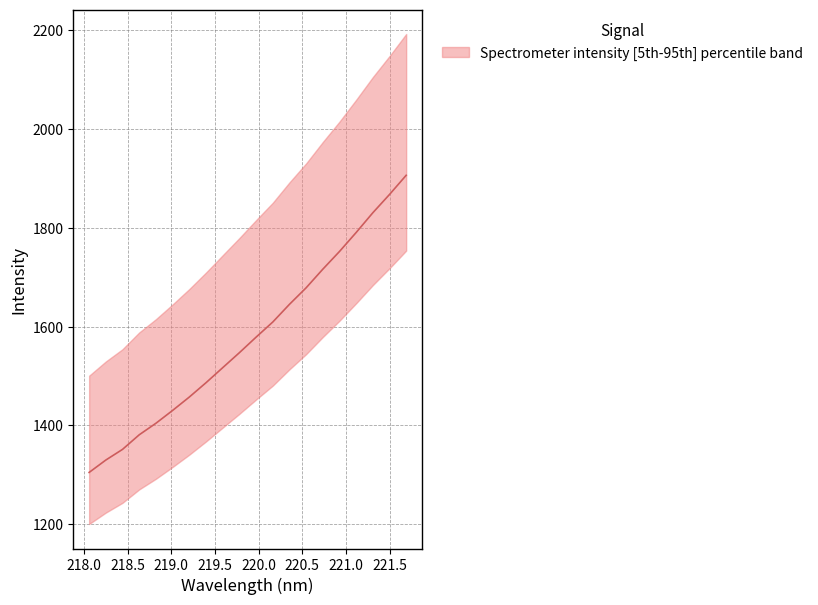

List the labels in order of value, smallest first.

218.0596, 218.2508, 218.442, 218.6332, 218.8244, 219.0156, 219.2067, 219.3979, 219.589, 219.7801, 219.9712, 220.1623, 220.3533, 220.5444, 220.7354, 220.9264, 221.1174, 221.3083, 221.4993, 221.6902